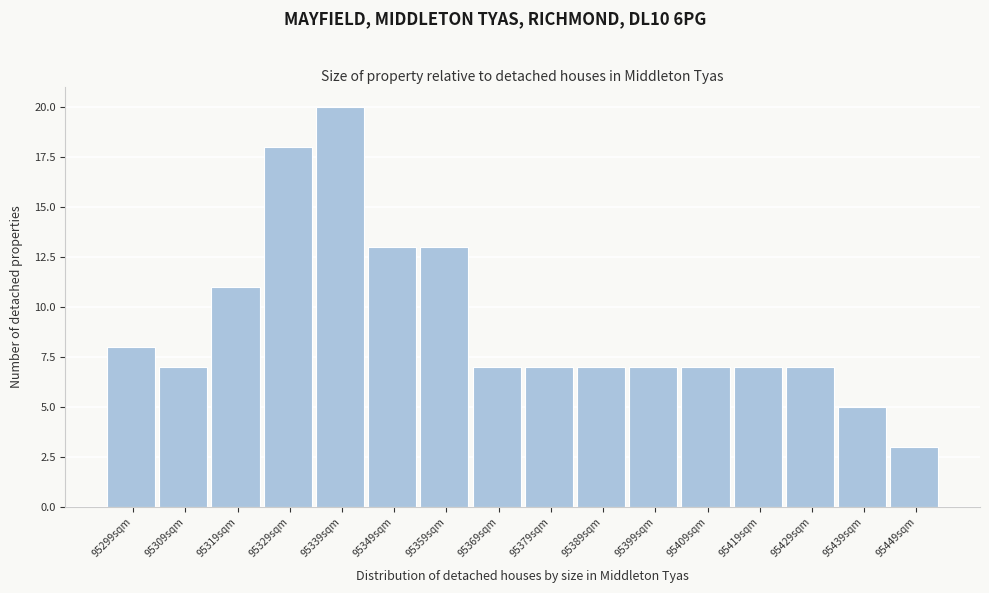

Reading left to right, what are all the values shown in this chart?

95299sqm=8	95309sqm=7	95319sqm=11	95329sqm=18	95339sqm=20	95349sqm=13	95359sqm=13	95369sqm=7	95379sqm=7	95389sqm=7	95399sqm=7	95409sqm=7	95419sqm=7	95429sqm=7	95439sqm=5	95449sqm=3